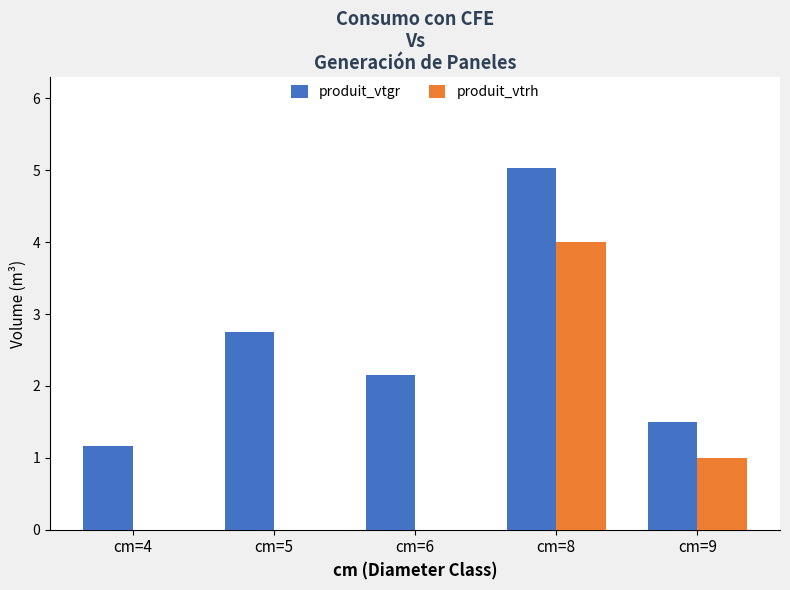

What are all the series names shown in the legend?

produit_vtgr, produit_vtrh